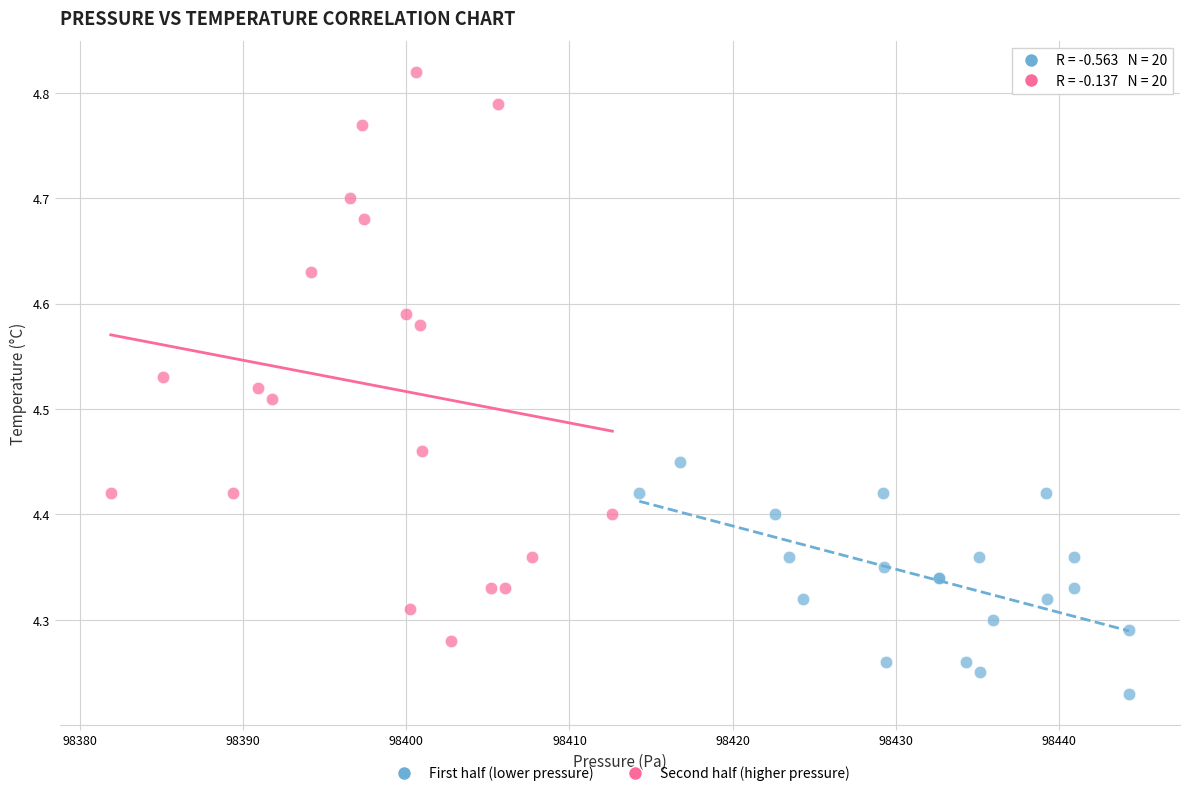

Which series reaches the minimum Y coordinate?

First half (lower pressure)